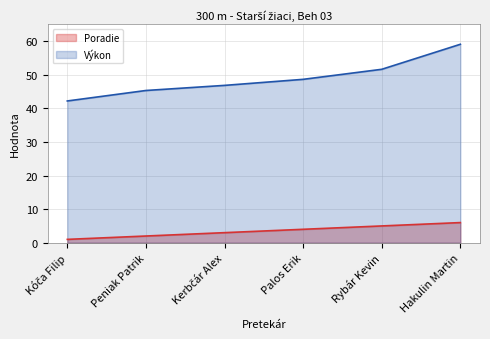

What is the total value across all series at Rybár Kevin?

56.6